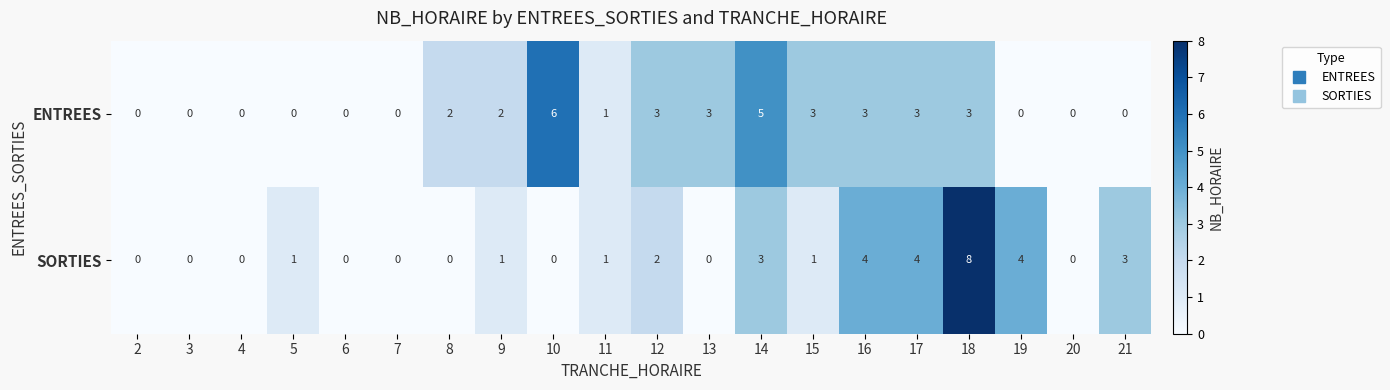

What is the difference between the maximum and minimum values in the SORTIES series?

8